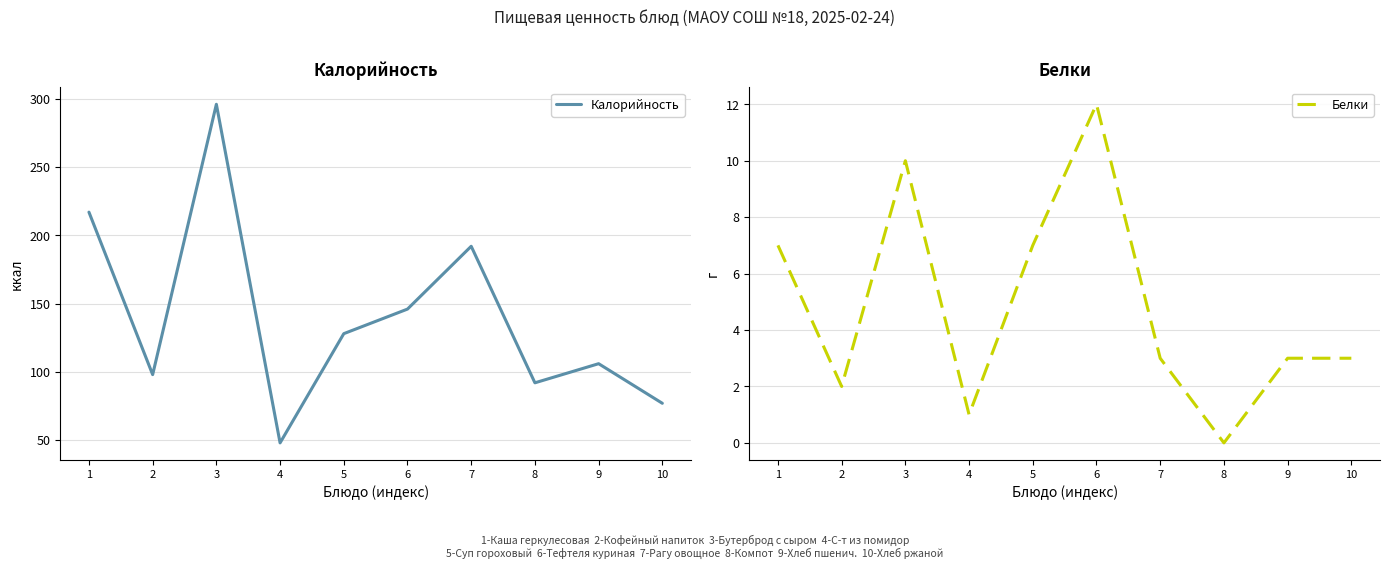

Reading left to right, extract all data points from this chart.

Калорийность: 217	98	296	48	128	146	192	92	106	77
Белки: 7	2	10	1	7	12	3	0	3	3